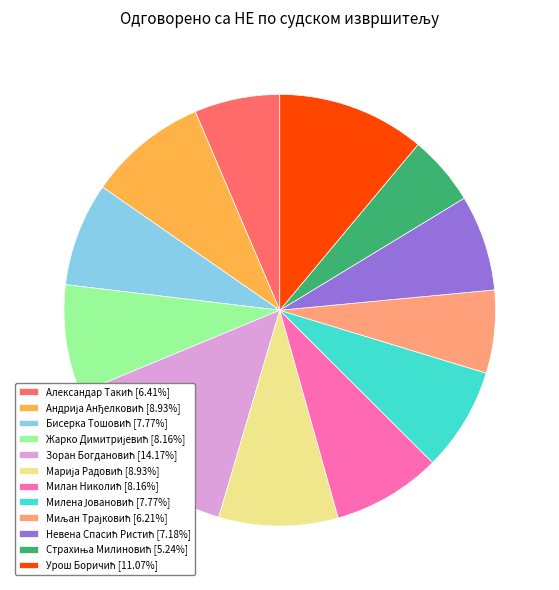

Does any single category account for the majority?

No